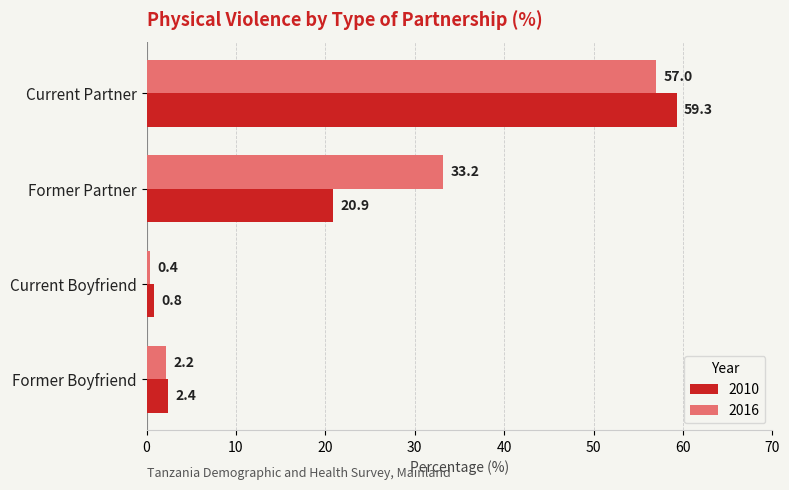

List the series in order of their peak value, lowest first.

2016, 2010